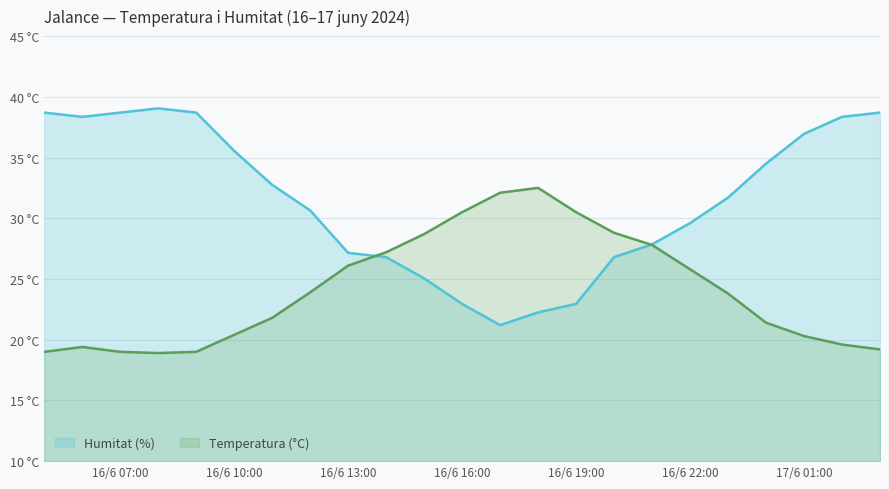

After their last crossing, which series has the higher values: Humitat (%) or Temperatura (°C)?

Humitat (%)